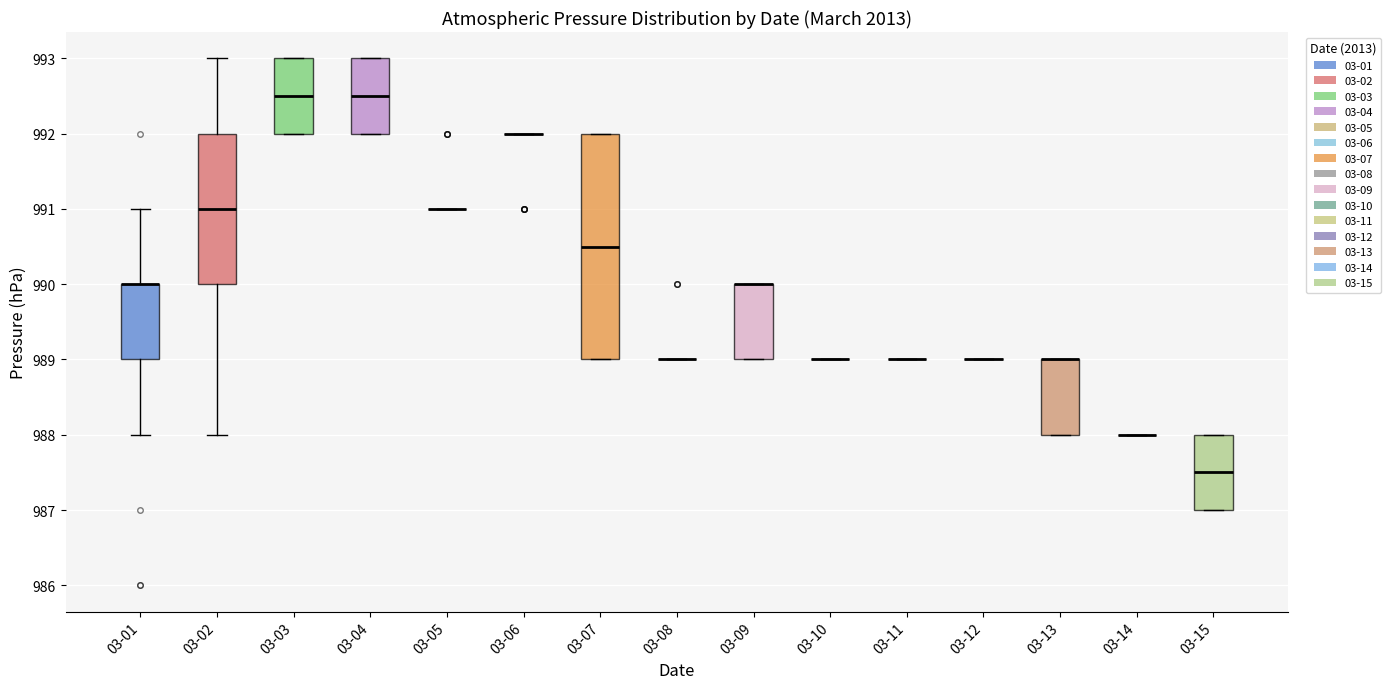

Reading left to right, transcribe this box plot: for each box, give where its median line is, the range the box spans, and where its two whiskers end, as read against the y-axis. The values are not printed on the chart, so give them approximately, as read against the axis.

03-01: median 990.0 (drawn on the box's upper edge), box 989.0 to 990.0, whiskers 988.0 to 991.0
03-02: median 991.0, box 990.0 to 992.0, whiskers 988.0 to 993.0
03-03: median 992.5, box 992.0 to 993.0, whiskers 992.0 to 993.0
03-04: median 992.5, box 992.0 to 993.0, whiskers 992.0 to 993.0
03-05: box collapsed to a line at 991.0, whiskers 991.0 to 991.0
03-06: box collapsed to a line at 992.0, whiskers 992.0 to 992.0
03-07: median 990.5, box 989.0 to 992.0, whiskers 989.0 to 992.0
03-08: box collapsed to a line at 989.0, whiskers 989.0 to 989.0
03-09: median 990.0 (drawn on the box's upper edge), box 989.0 to 990.0, whiskers 989.0 to 990.0
03-10: box collapsed to a line at 989.0, whiskers 989.0 to 989.0
03-11: box collapsed to a line at 989.0, whiskers 989.0 to 989.0
03-12: box collapsed to a line at 989.0, whiskers 989.0 to 989.0
03-13: median 989.0 (drawn on the box's upper edge), box 988.0 to 989.0, whiskers 988.0 to 989.0
03-14: box collapsed to a line at 988.0, whiskers 988.0 to 988.0
03-15: median 987.5, box 987.0 to 988.0, whiskers 987.0 to 988.0